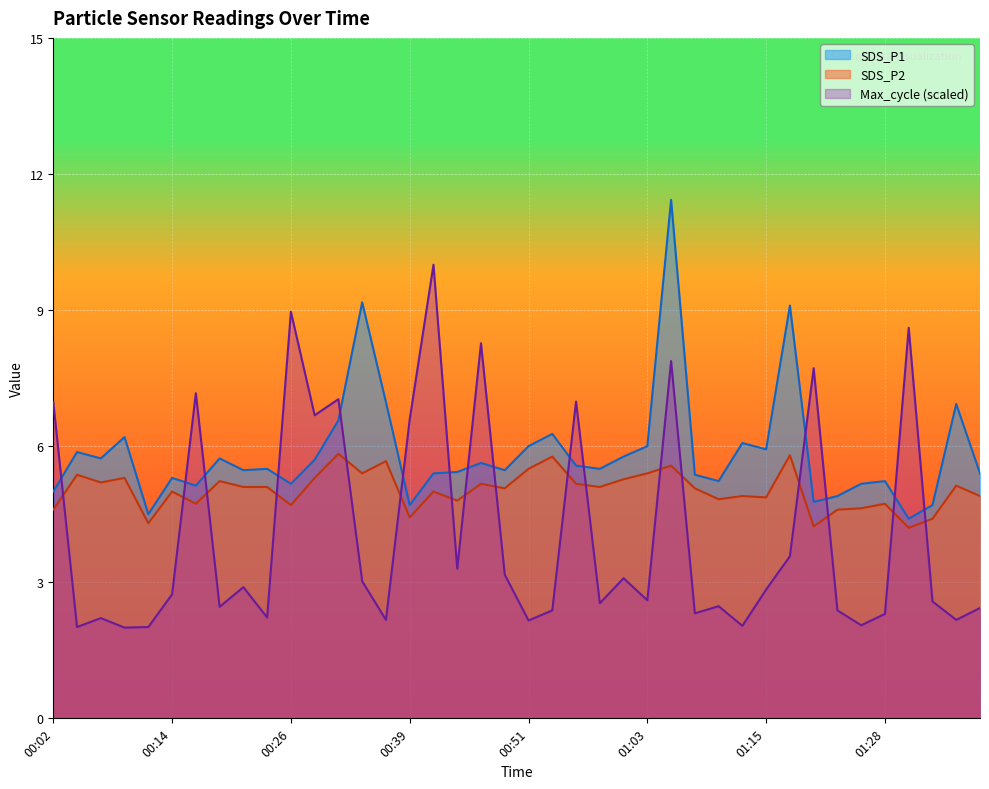

What is the label of the 33rd point from the right?

00:19